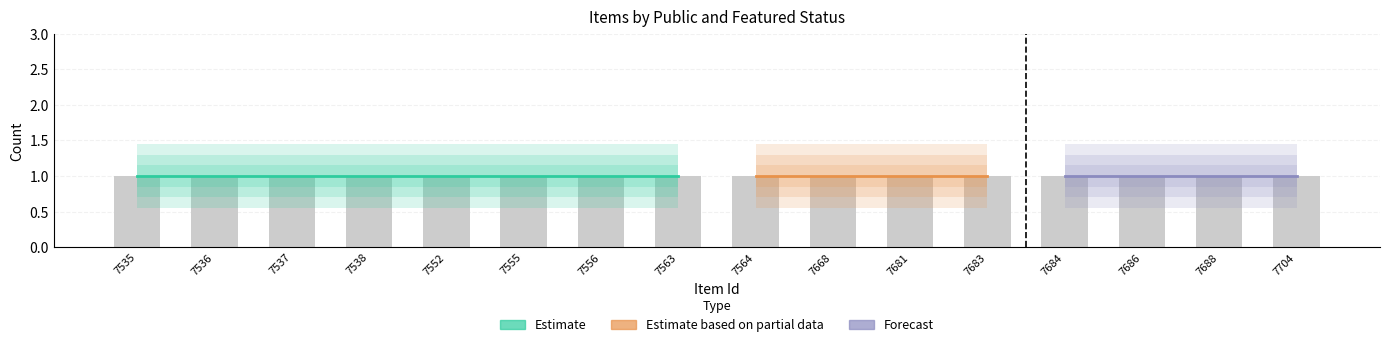

Does the chart contain any negative values?

No